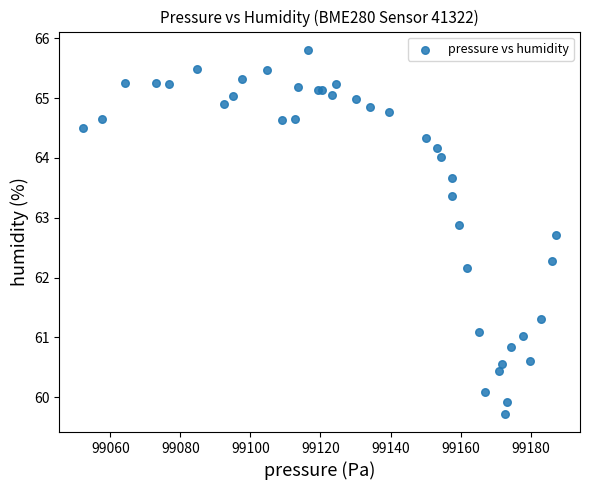

What Y value in the scatter plot is closest to 62?

62.2